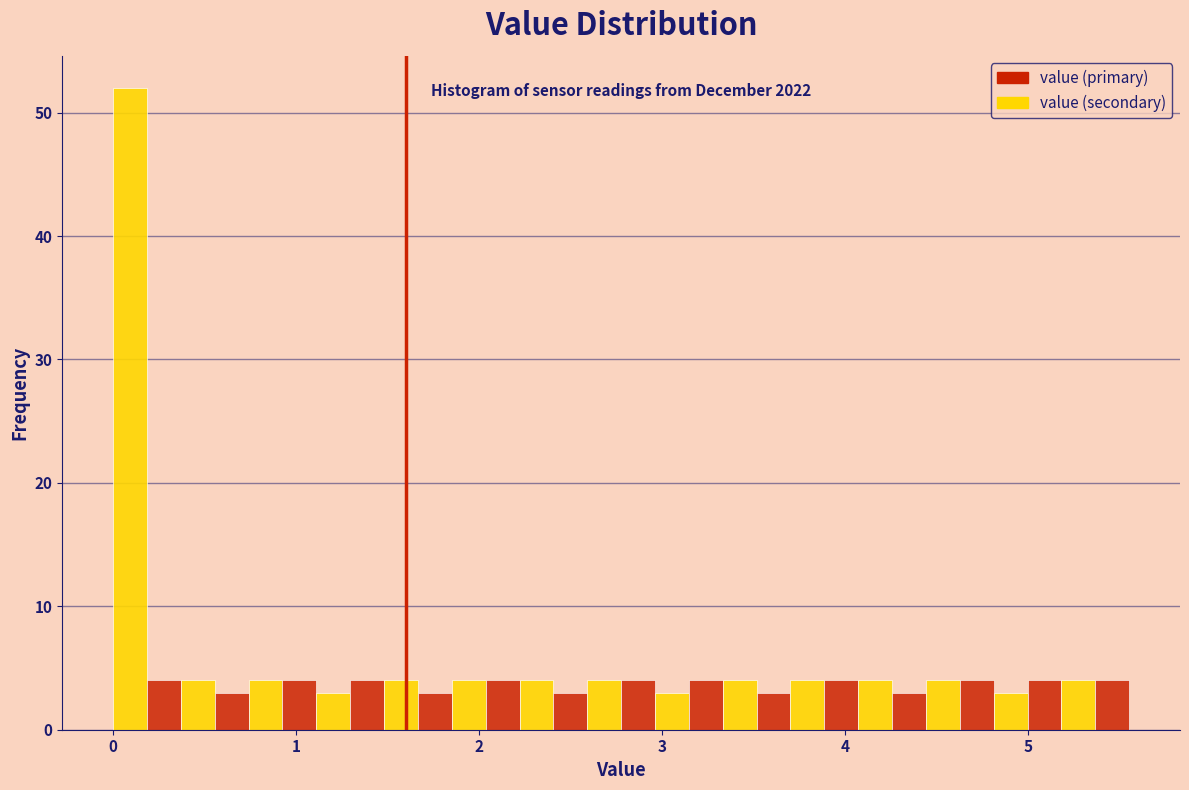

Around what value on the x-axis is the tallest bar? Give the approximate position of its centre, as read against the axis.

0.1